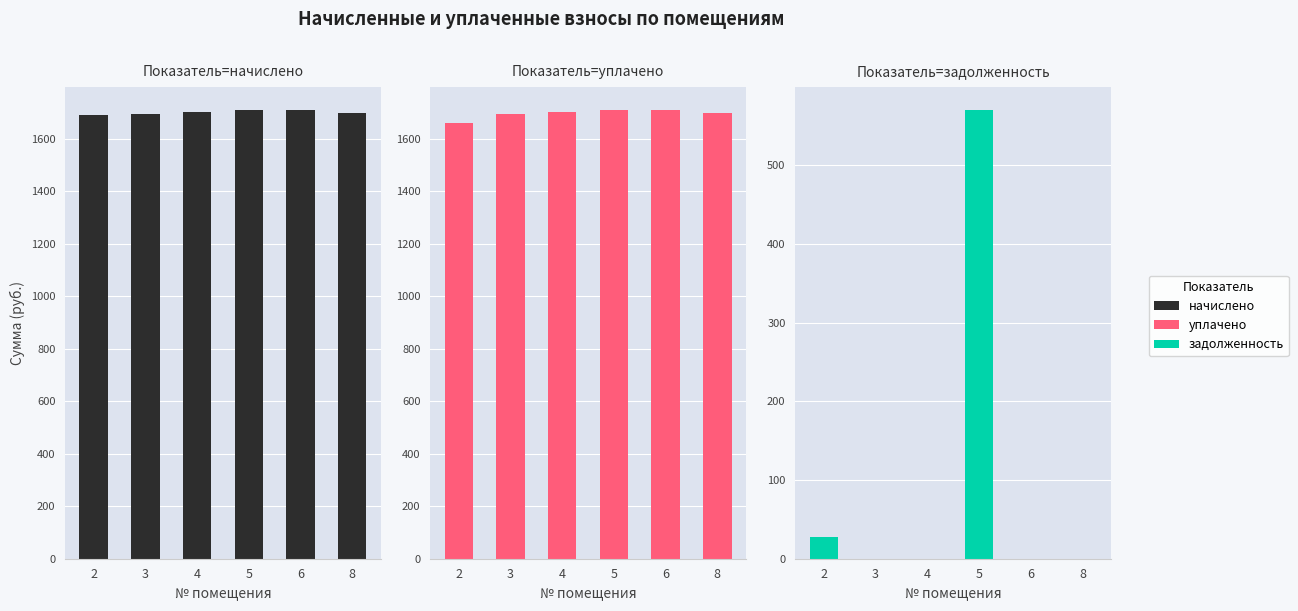

Is it true that уплачено equals 2315.4 at 8?

False